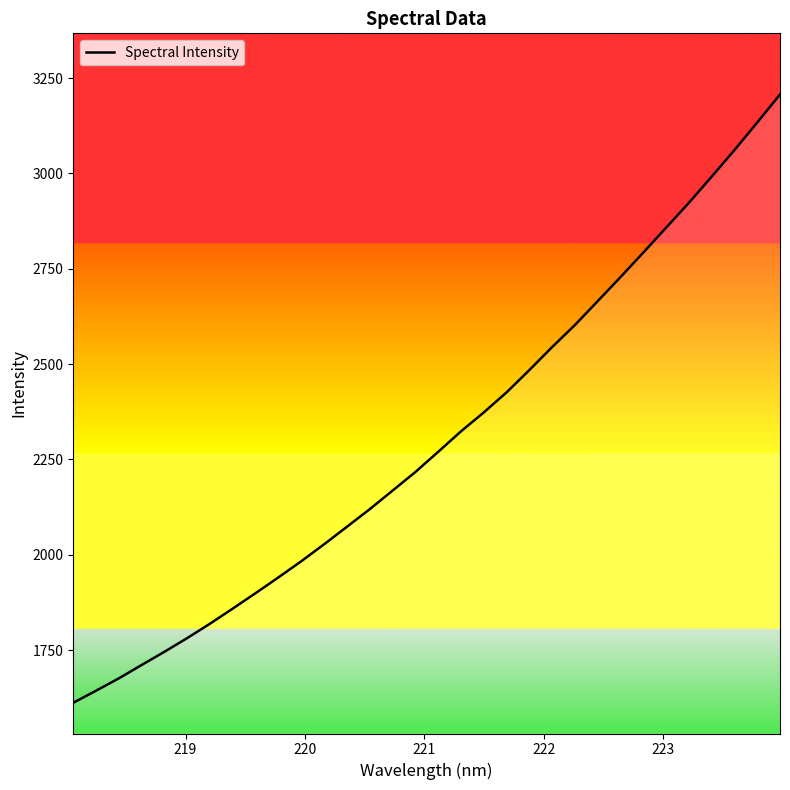

What is the difference between the maximum and minimum values?

1595.0